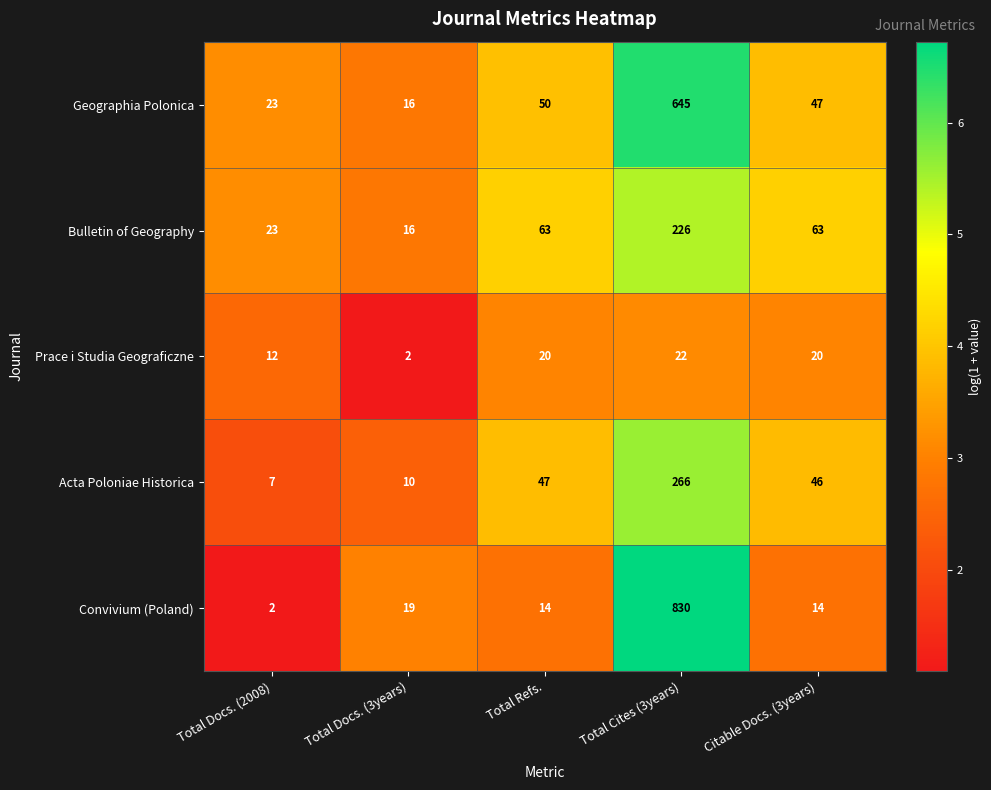

Which series has the largest range (max minus min)?

Convivium (Poland)